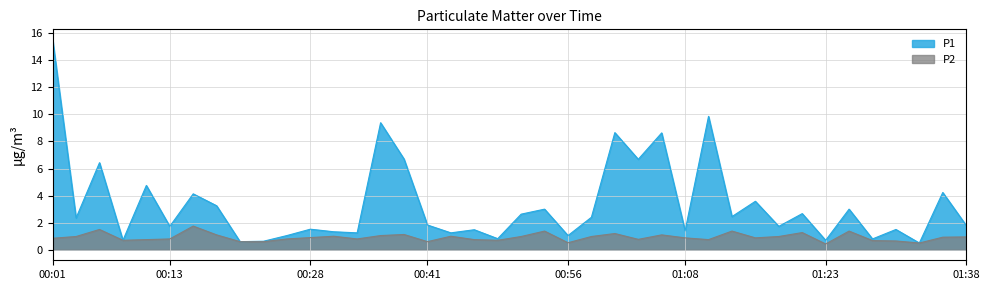

What are all the series names shown in the legend?

P1, P2